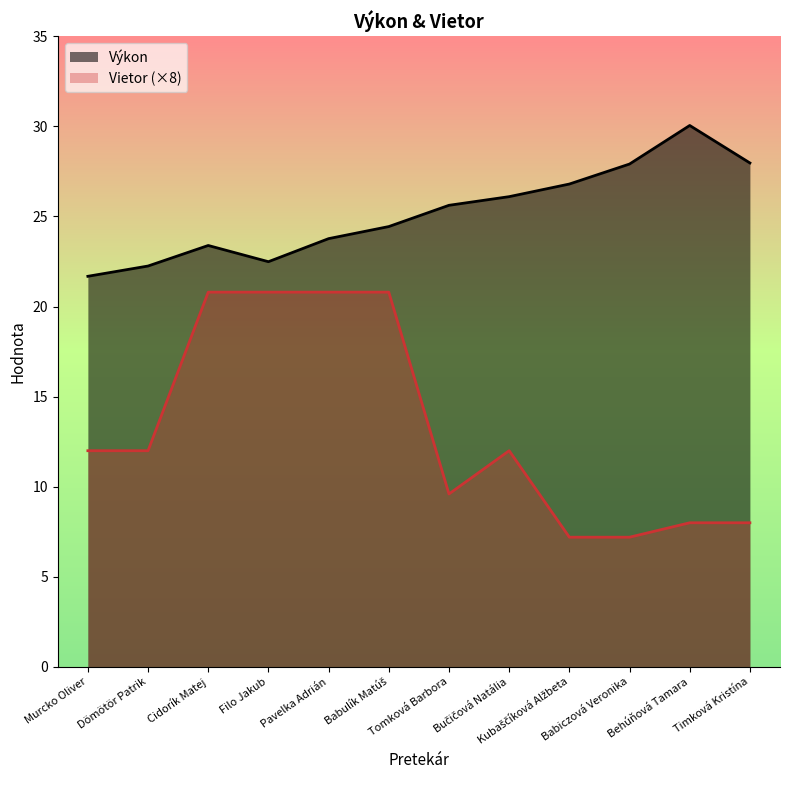

Which series has the largest range (max minus min)?

Vietor (×8)